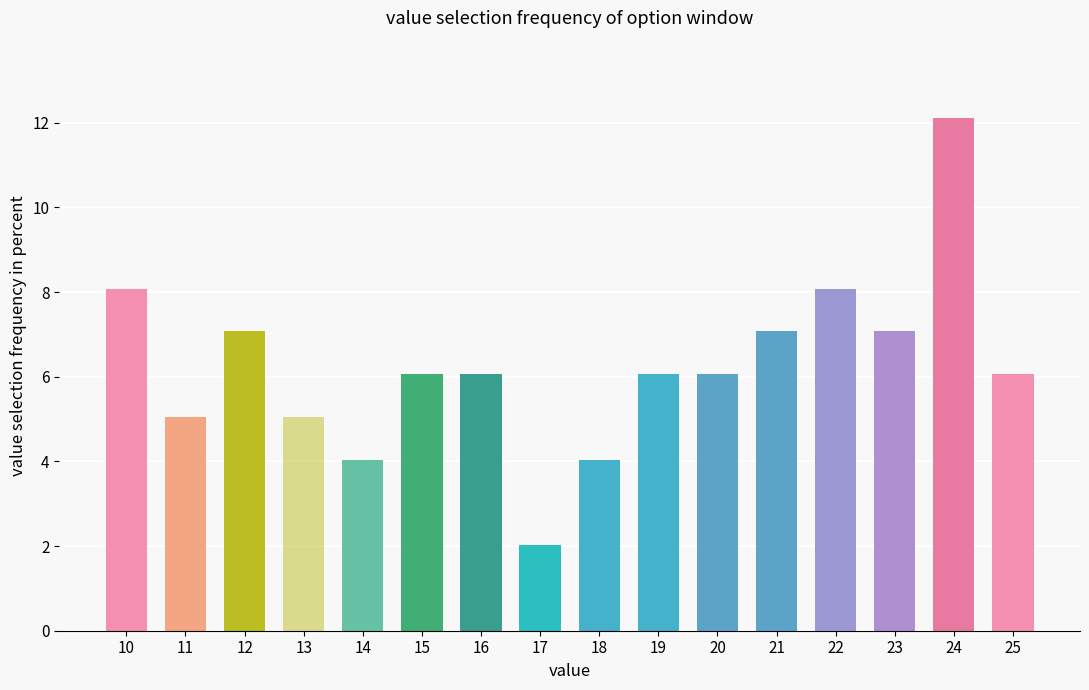

What is the ratio of the value at 20 to the value at 18?

1.5